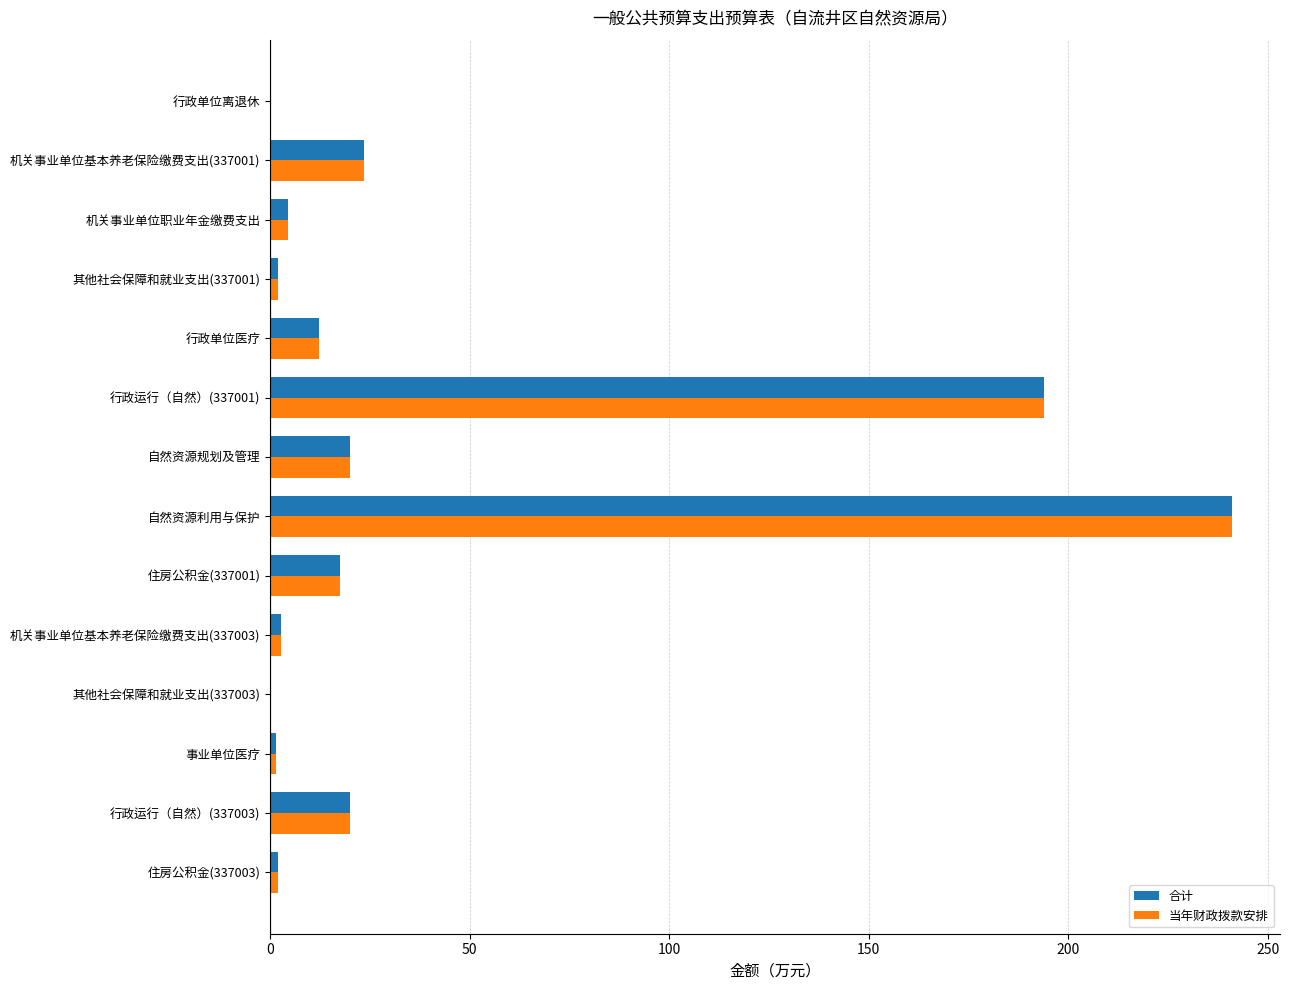

What is the sum of all 合计 values?

541.6